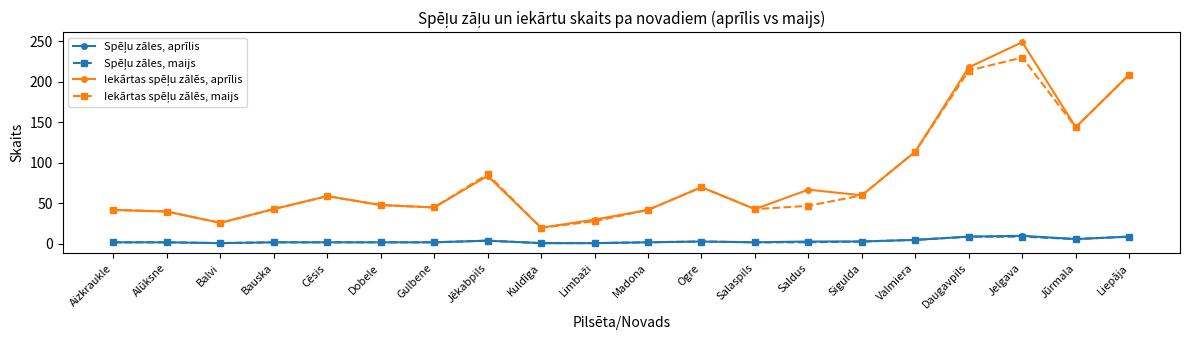

What position from the right is Dobele?

15